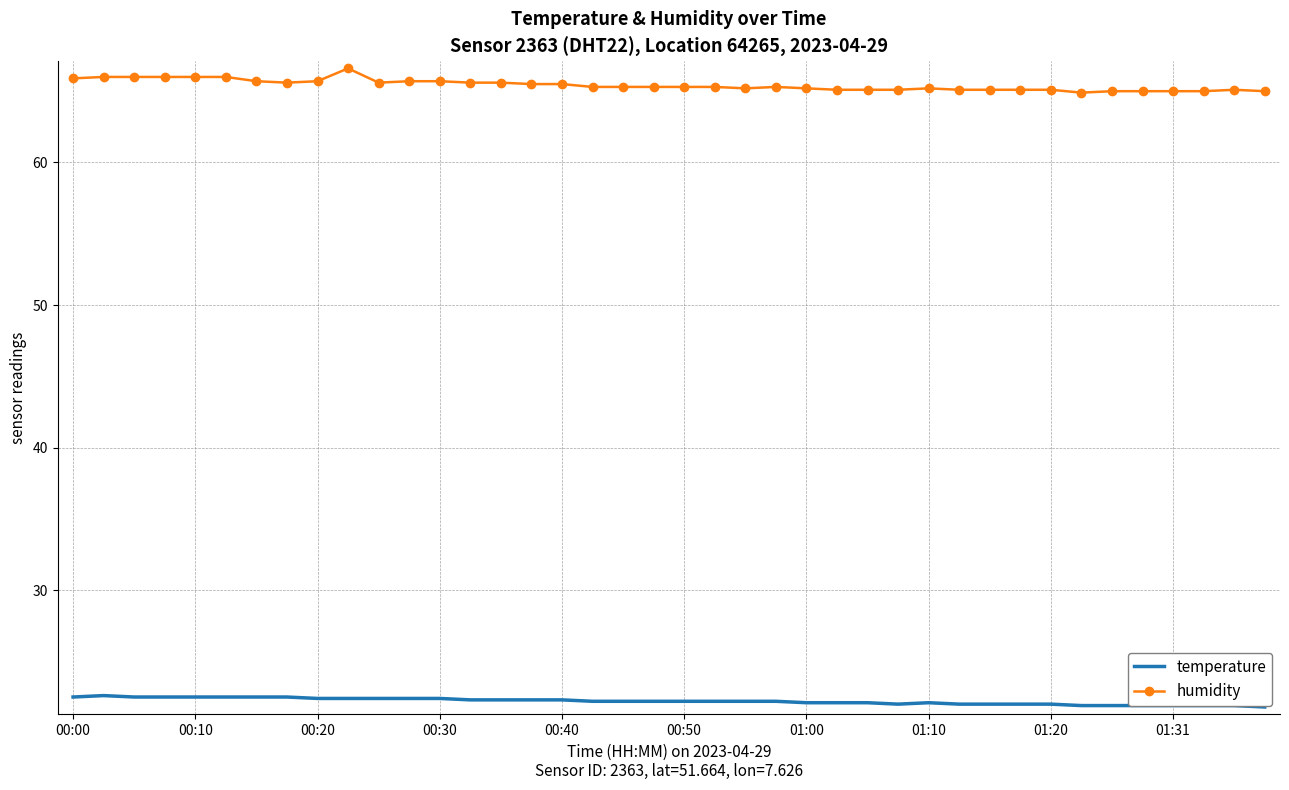

List the series in order of their overall mean, lowest first.

temperature, humidity